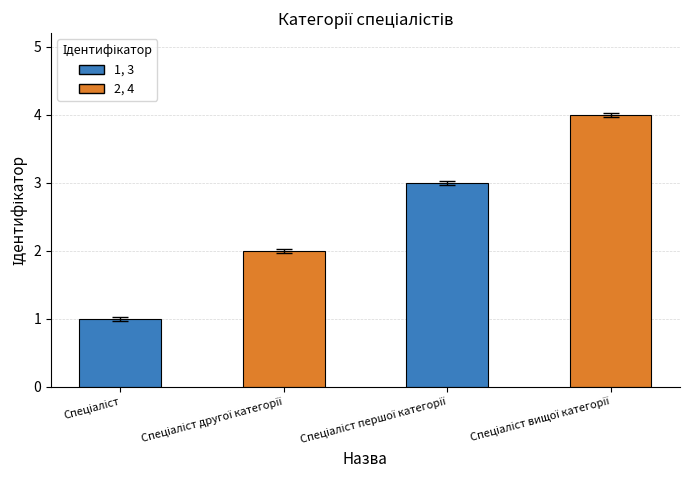

How many bars are there in total?

4